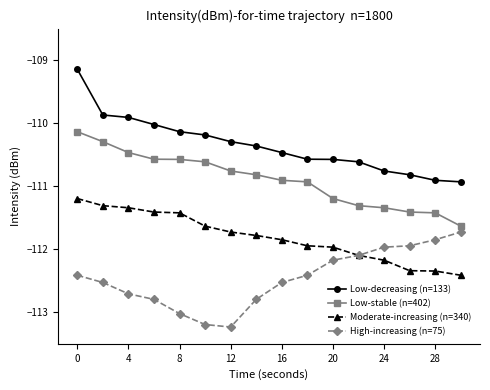

True or false: High-increasing (n=75) and Low-stable (n=402) cross at least once.

False